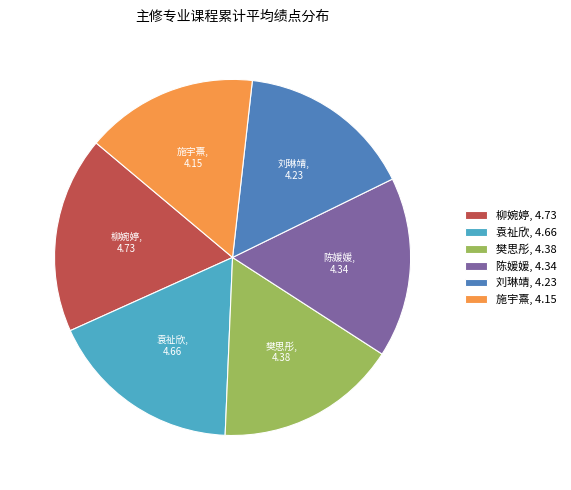

Is there a majority slice in this chart?

No